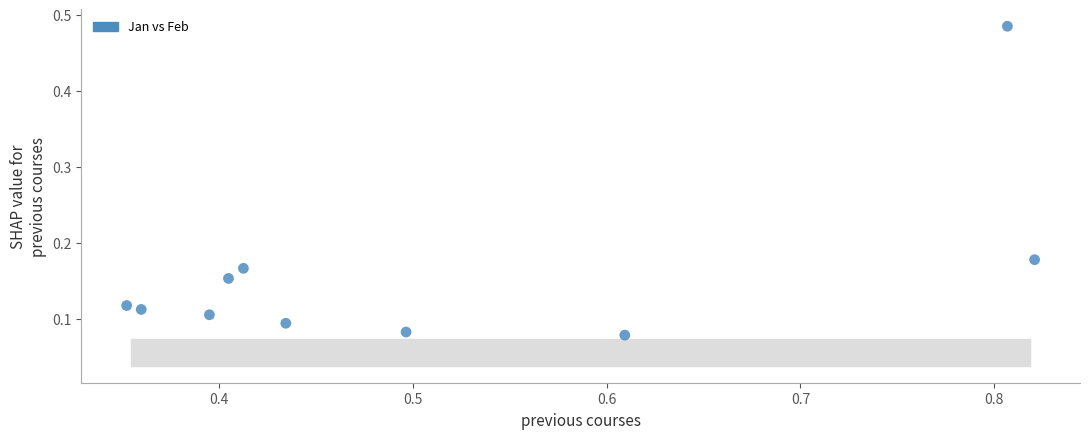

What is the range of Y values (max minus min)?

0.4